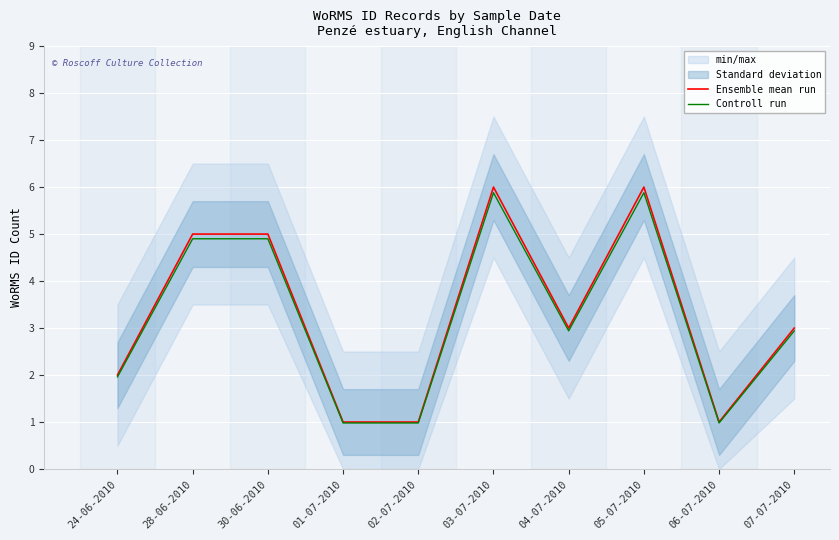

List the series in order of their peak value, highest first.

Ensemble mean run, Controll run